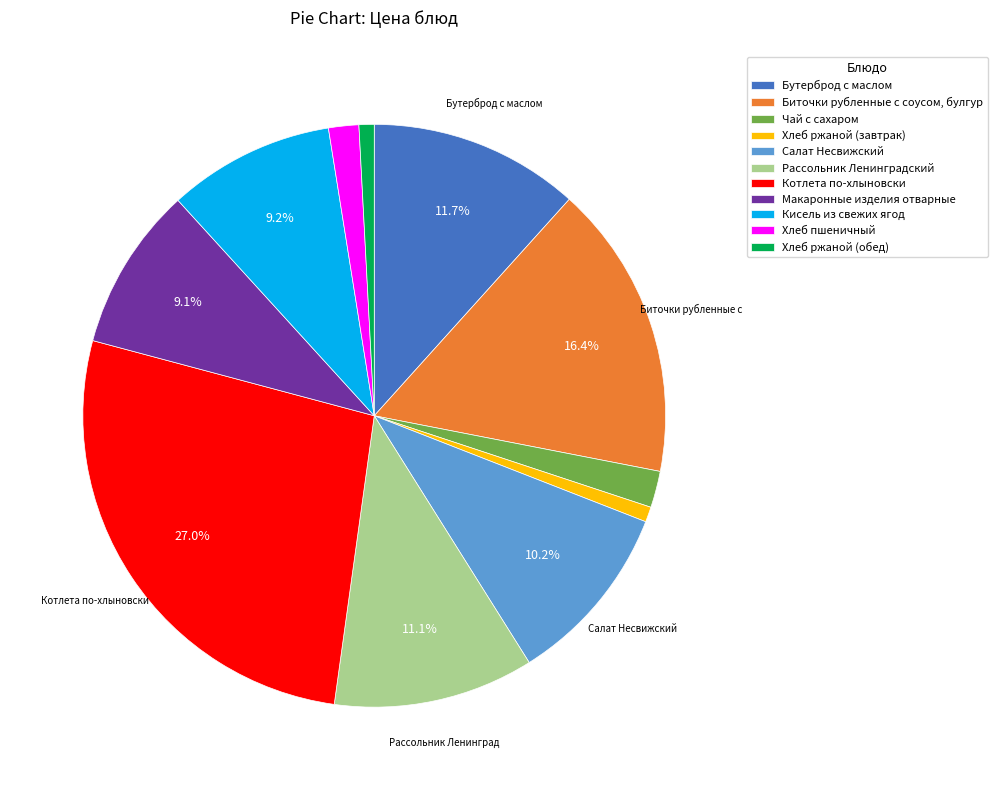

Which slice is the largest?

Котлета по-хлыновски